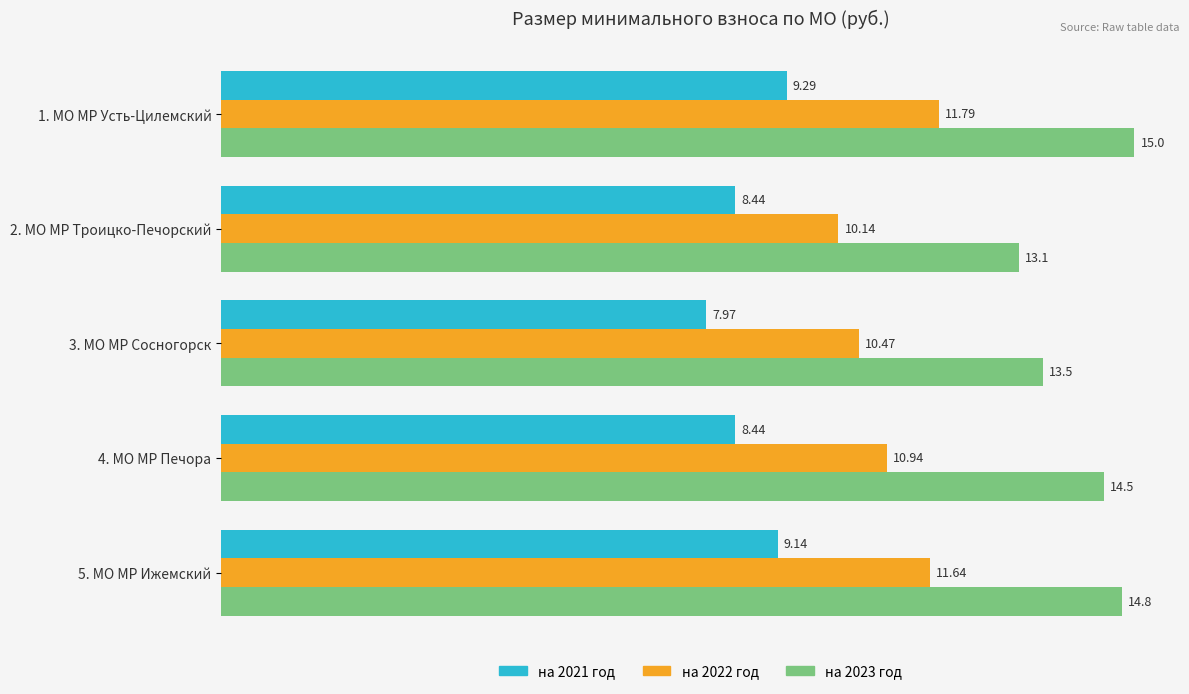

Which series has the largest range (max minus min)?

на 2023 год